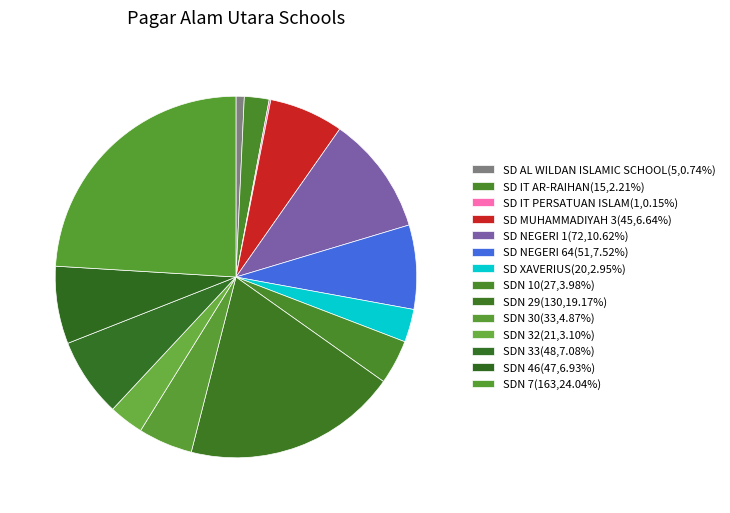

Does SDN 33 represent more than half of the total?

No